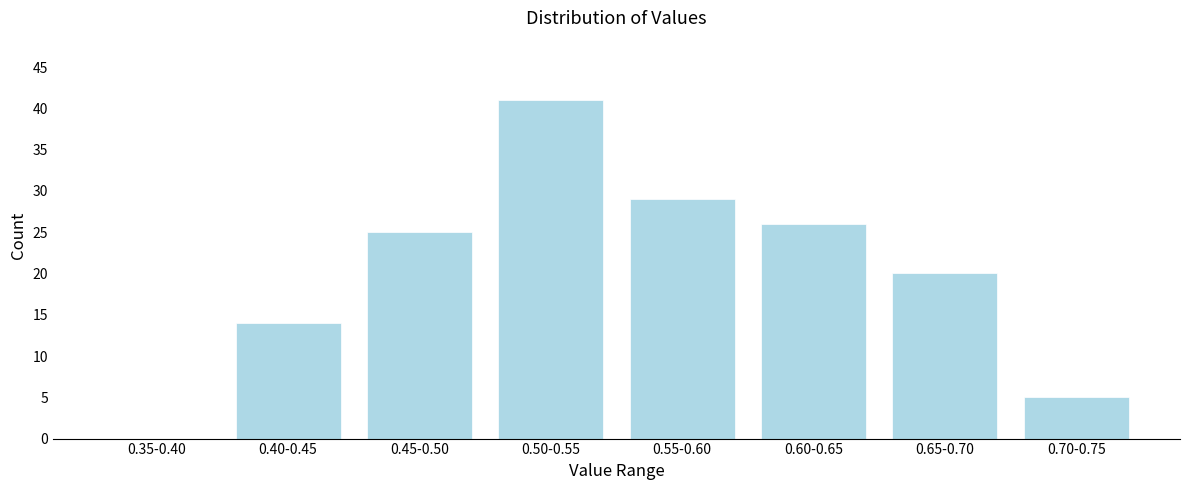

Reading left to right, what are all the values shown in this chart?

0.35-0.40=0	0.40-0.45=14	0.45-0.50=25	0.50-0.55=41	0.55-0.60=29	0.60-0.65=26	0.65-0.70=20	0.70-0.75=5